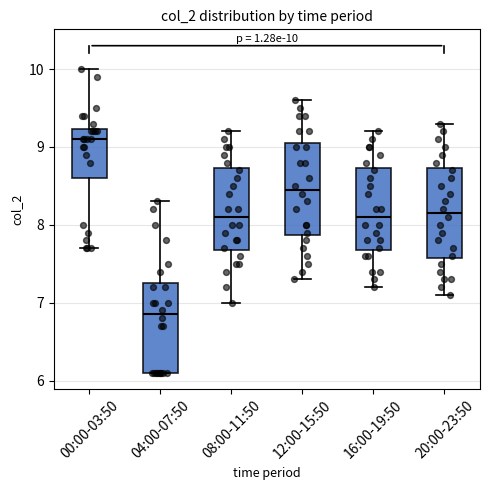

Which box has the lowest median line?

04:00-07:50